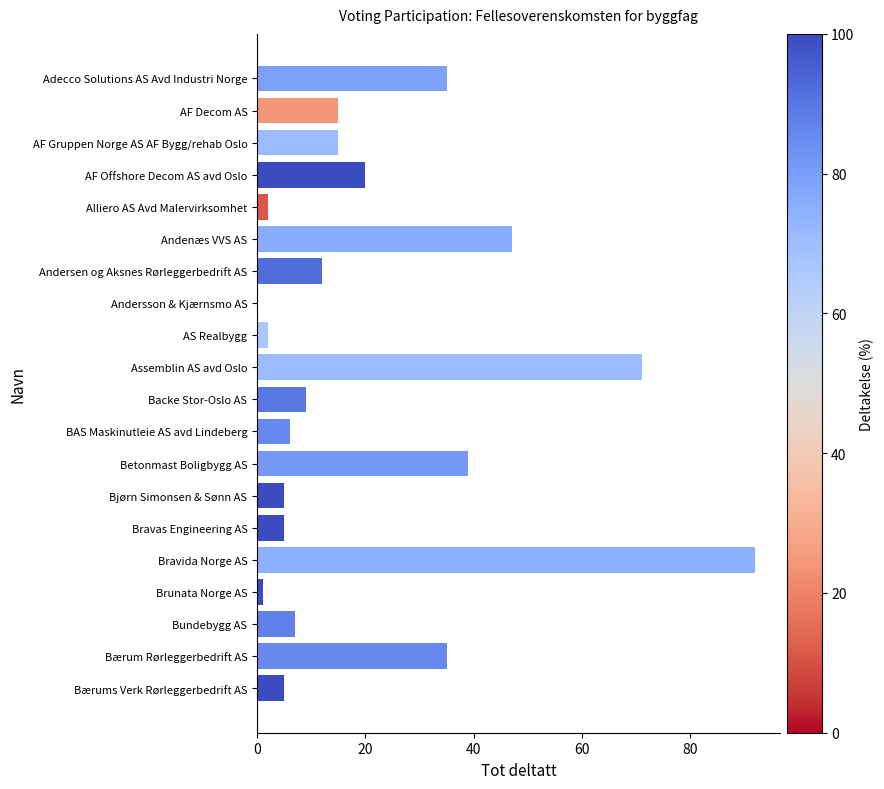

How many positive values are there?

19